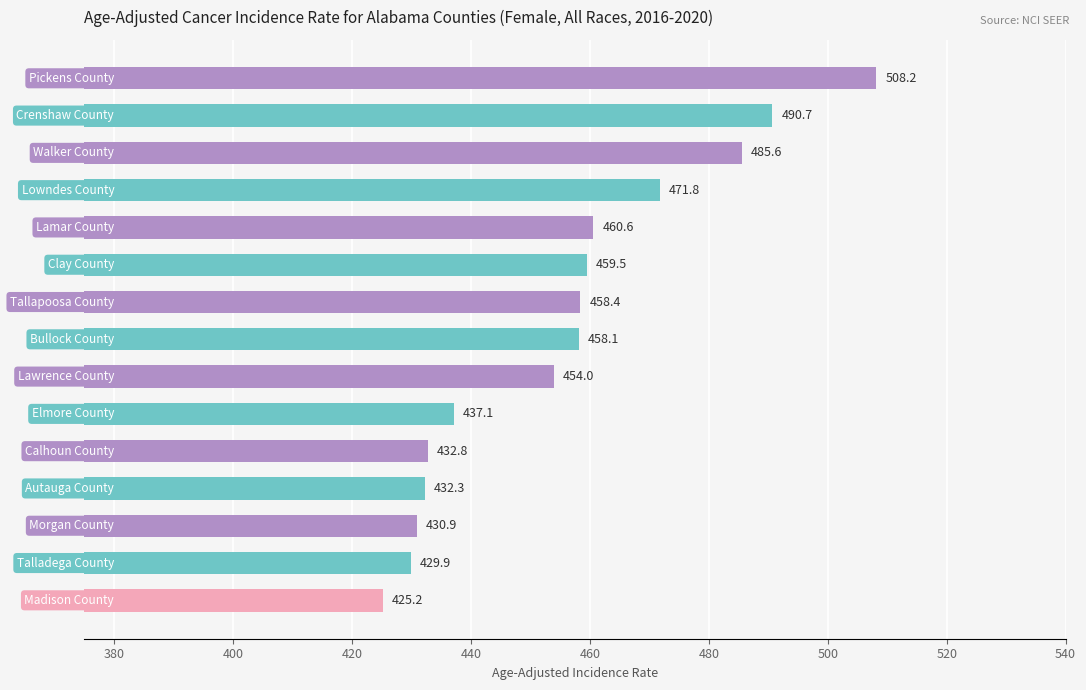

What is the minimum value shown in the chart?

425.2